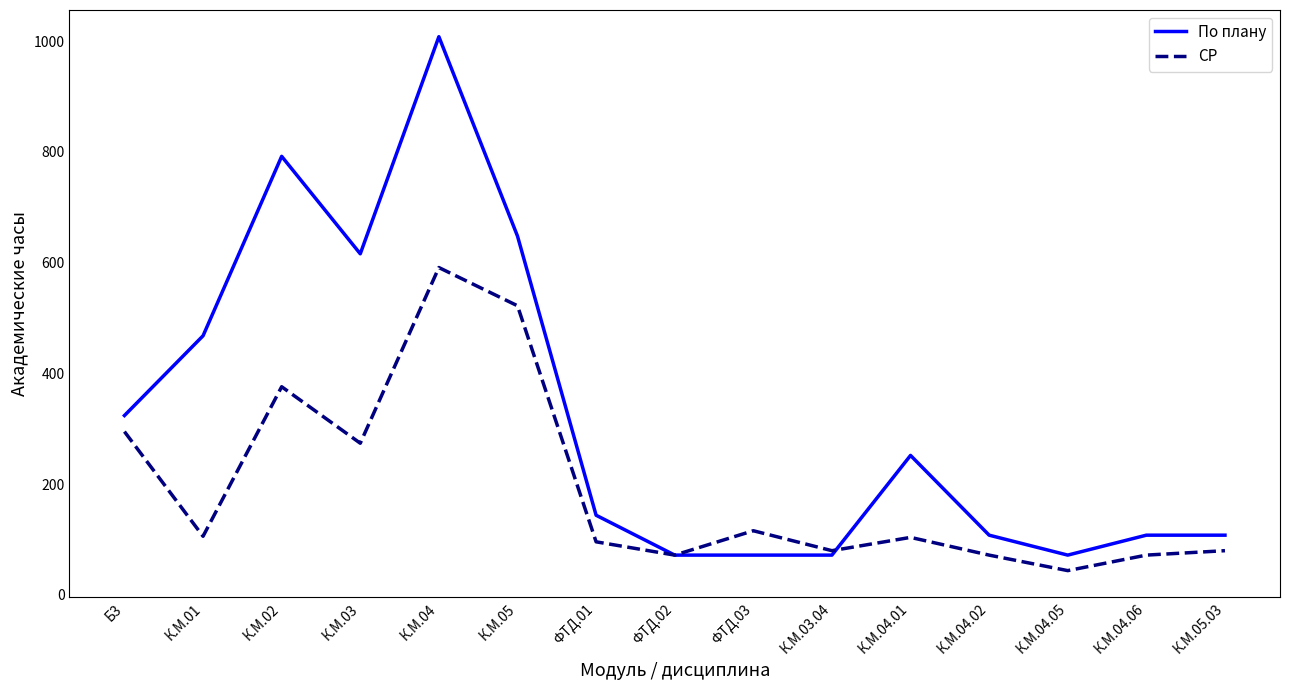

What is the smallest value displayed?

44.0